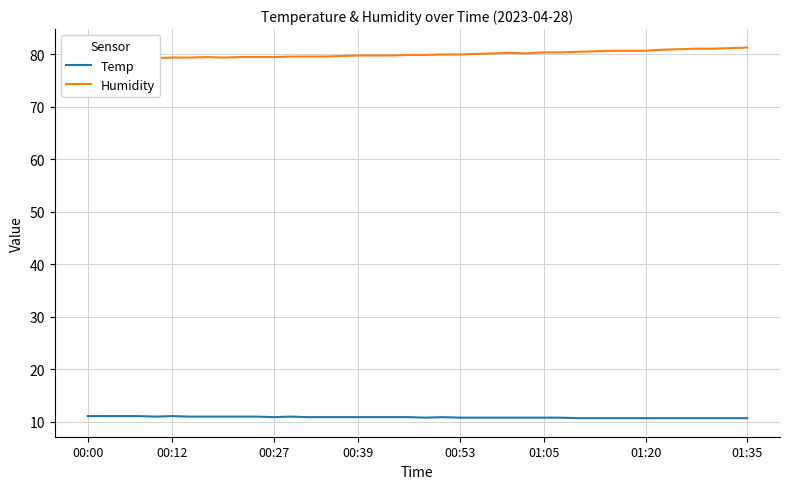

What is the minimum value shown in the chart?

10.7